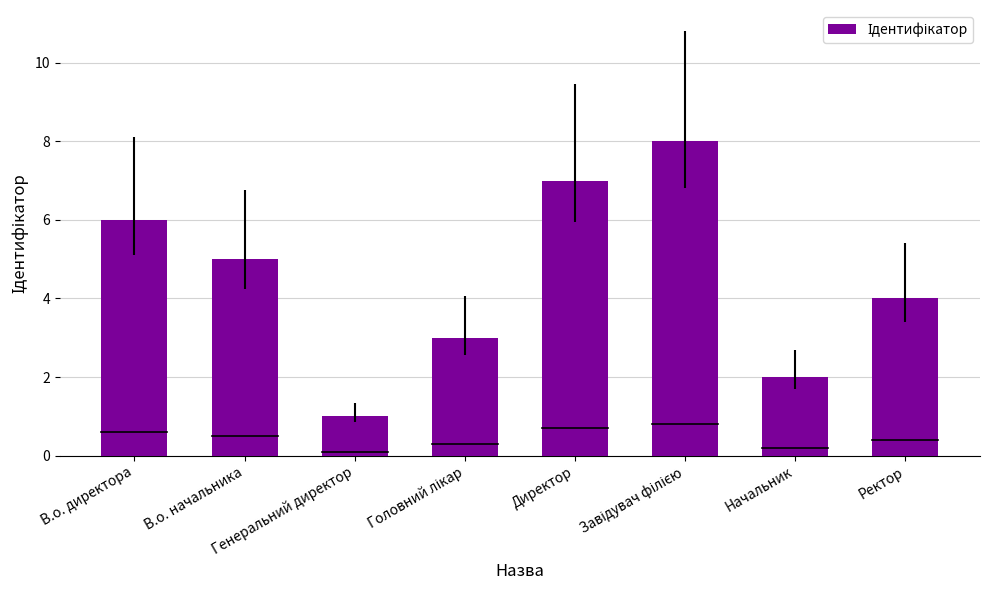

Count the values in the range 3 to 7.

5